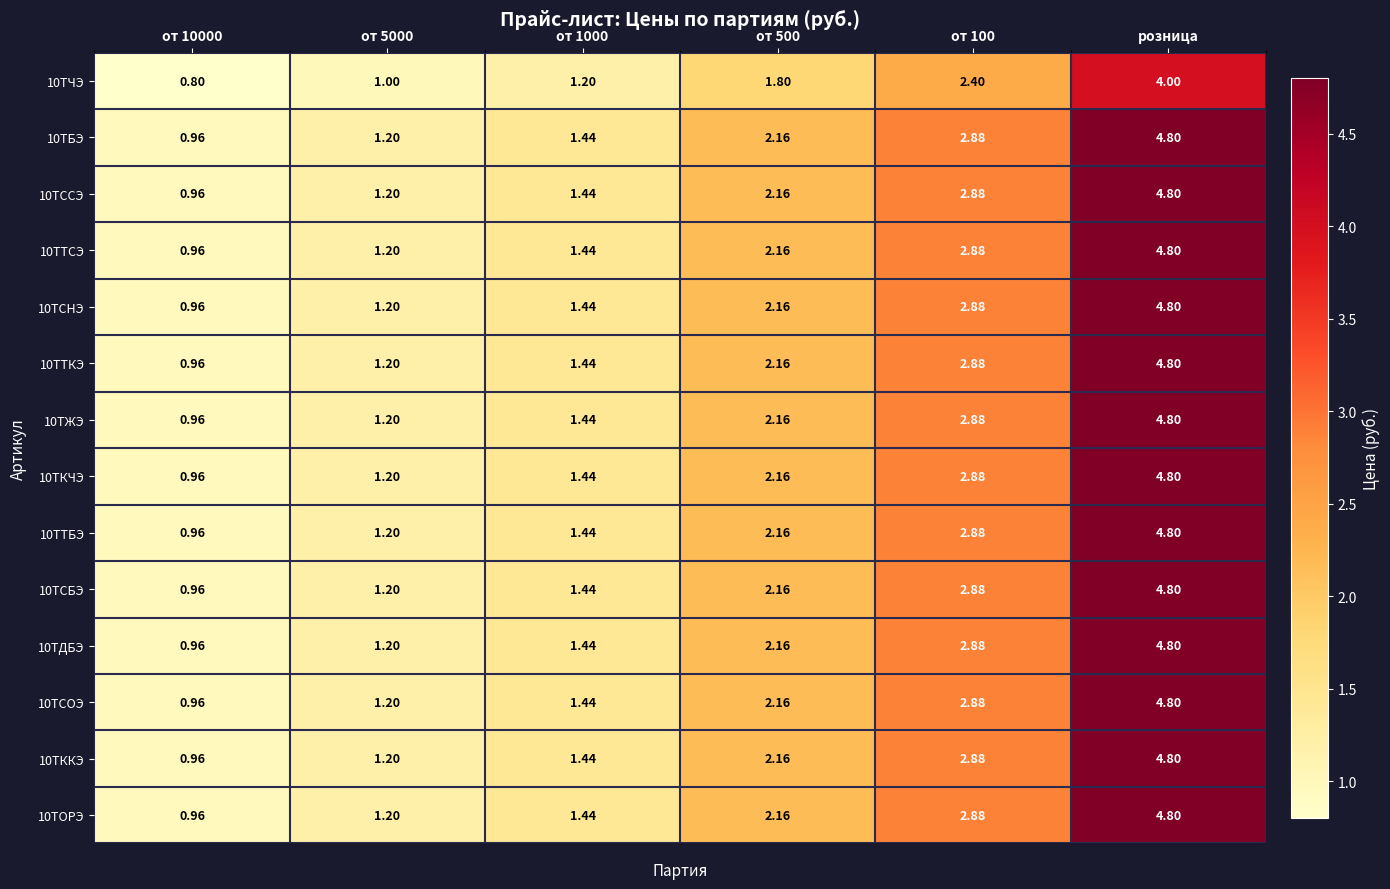

Is the value of 10ТККЭ at от 1000 greater than the value of 10ТССЭ at розница?

No